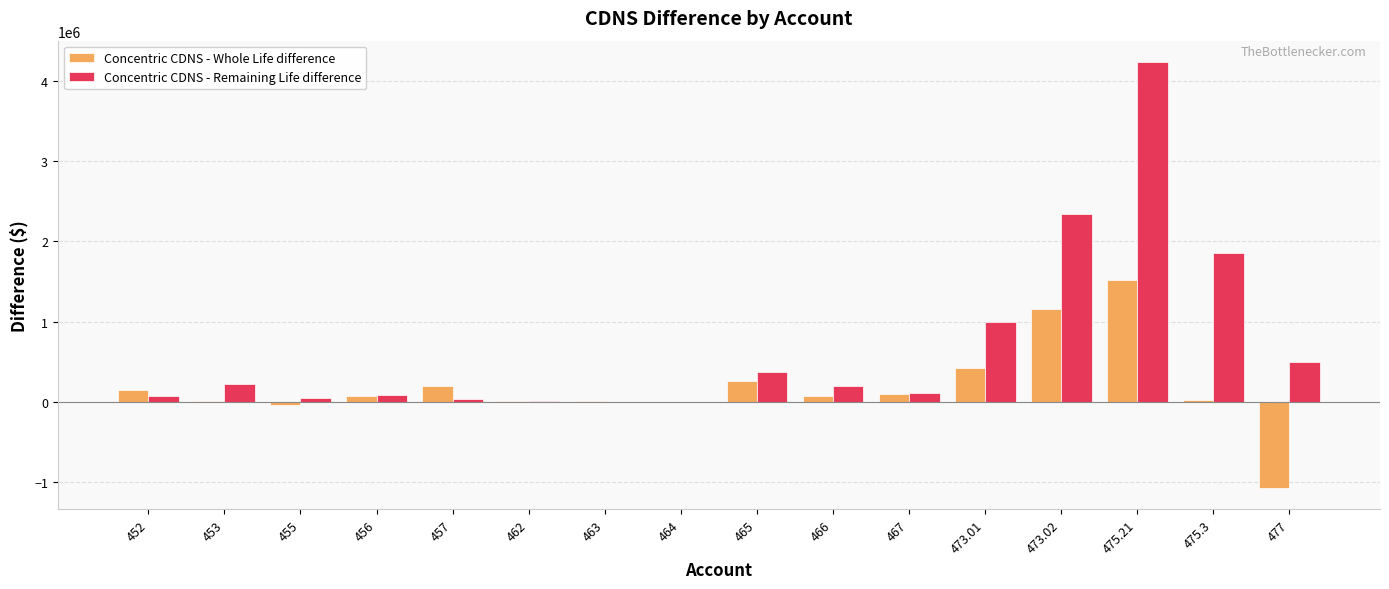

At which category does the chart reach its peak across all series?

475.21